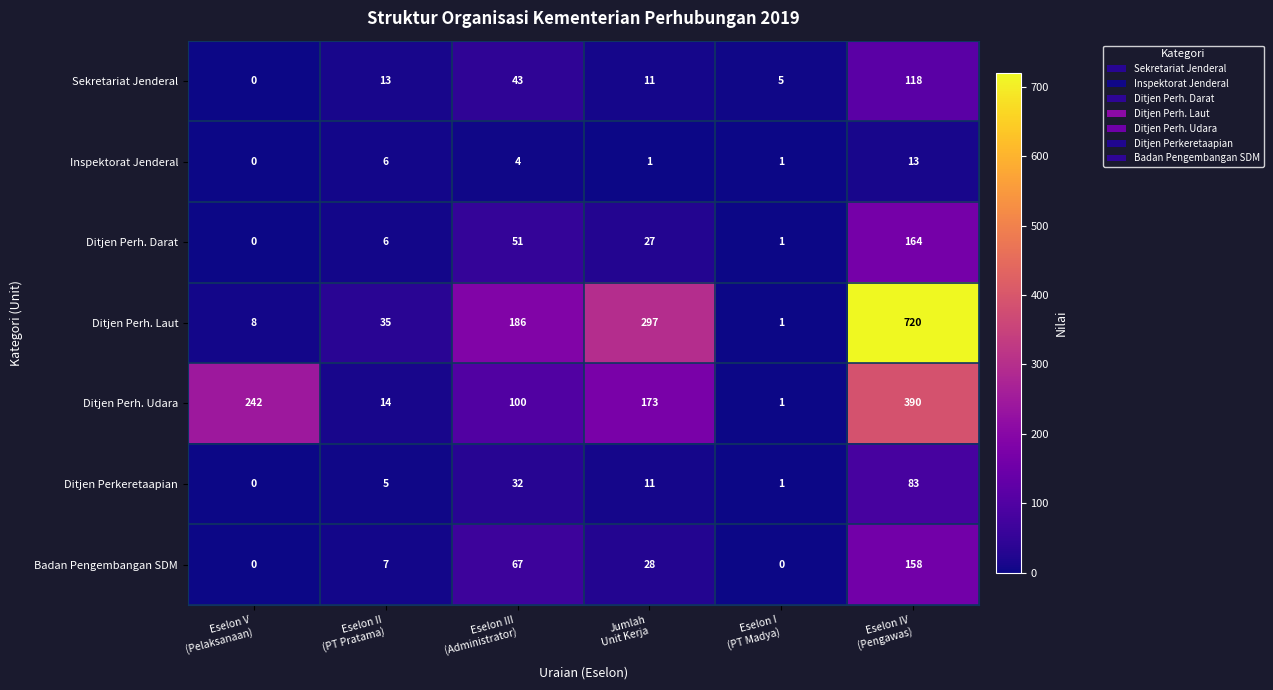

Which series has the largest total across all categories?

Ditjen Perh. Laut